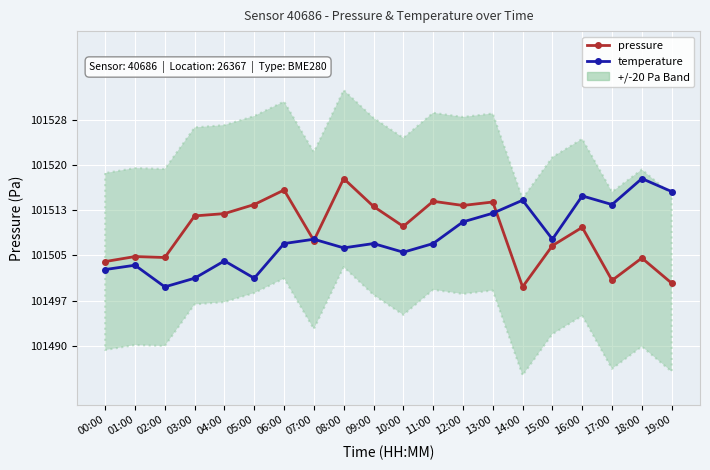

What are all the series names shown in the legend?

pressure, temperature